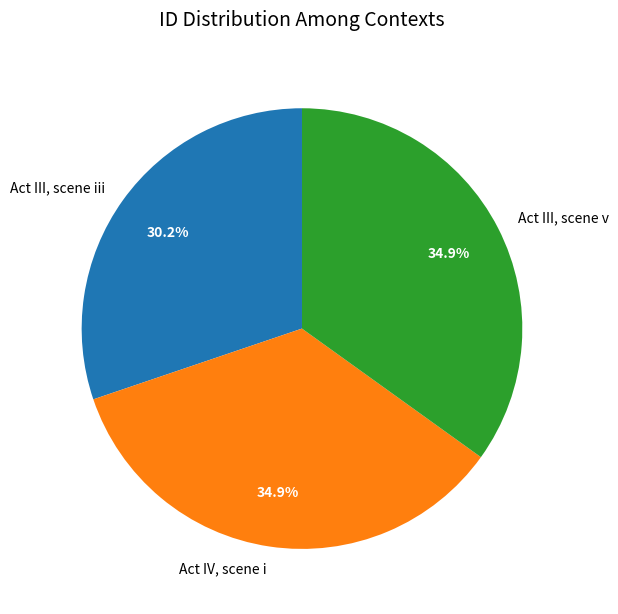

Do Act IV, scene i and Act III, scene v together represent more than half of the pie?

Yes